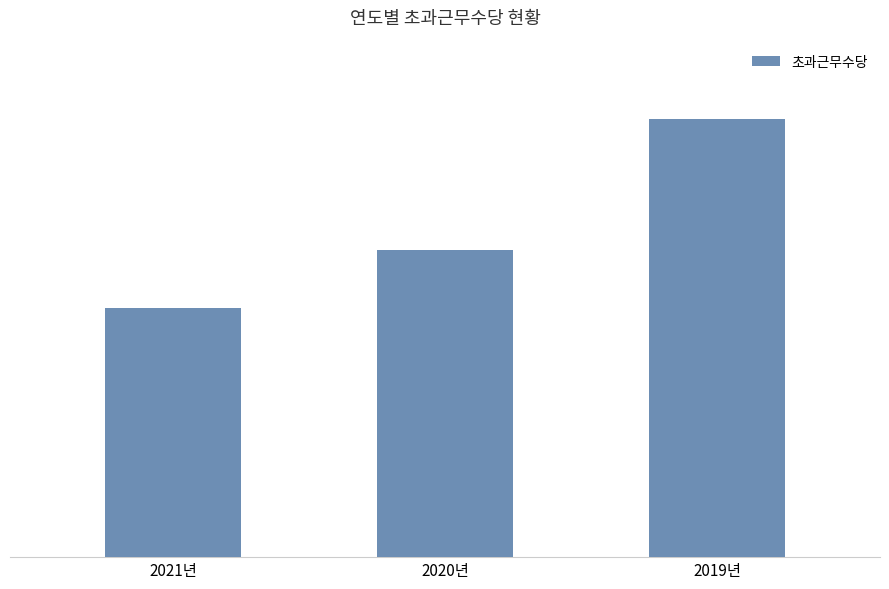

What is the difference between the maximum and minimum values?

146905000